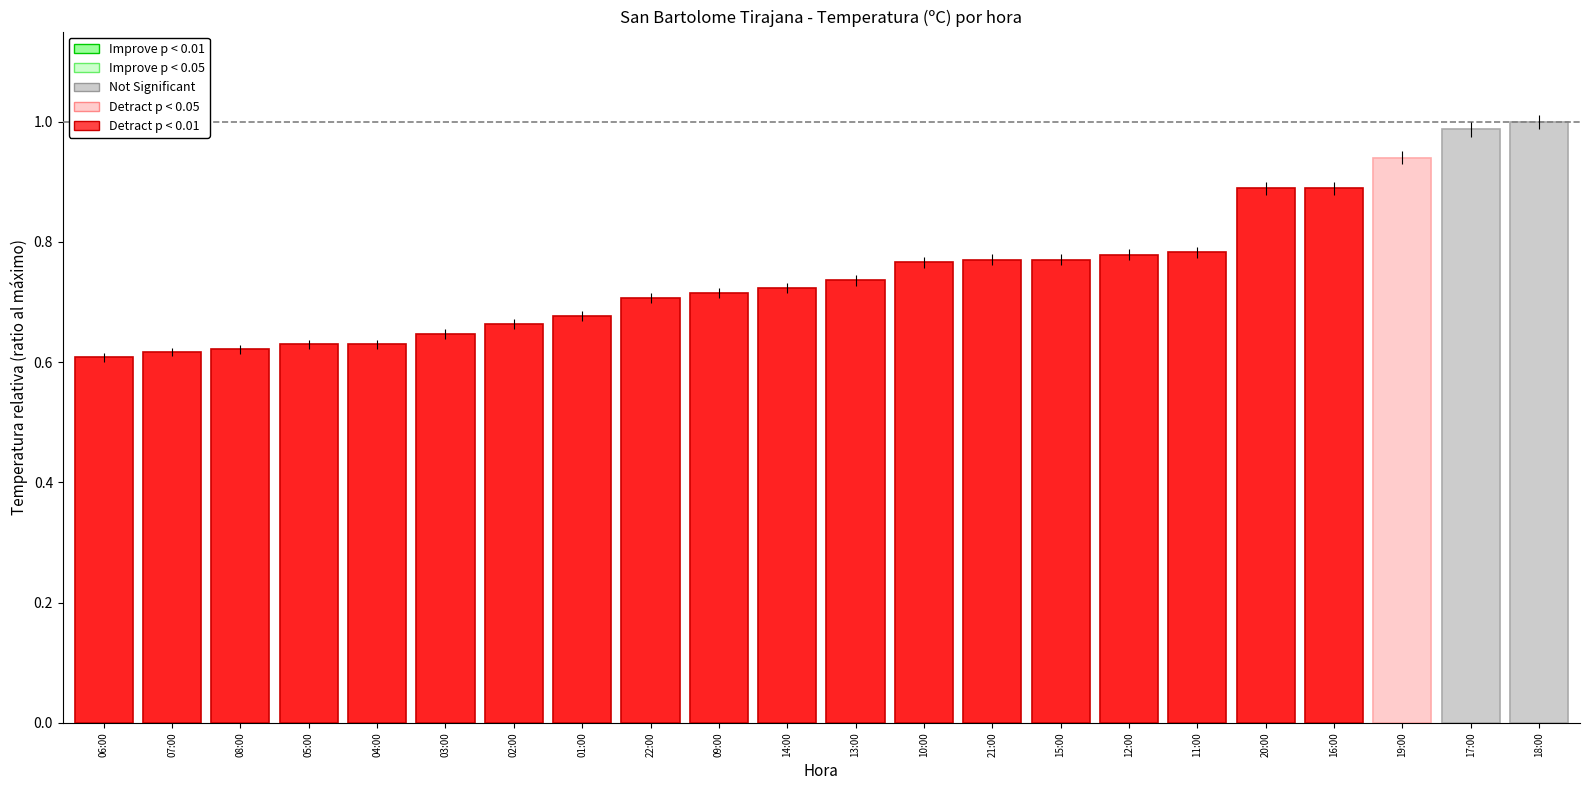

What is the difference between the values at 08:00 and 20:00?

0.3